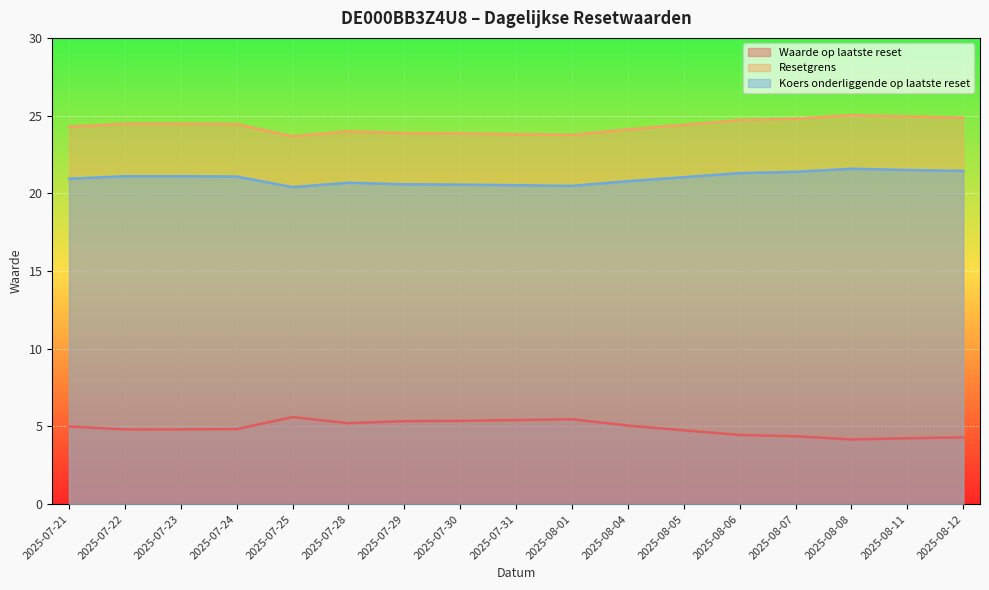

Reading left to right, transcribe all the data shown in this chart.

Waarde op laatste reset: 5.0	4.8	4.8	4.8	5.6	5.2	5.3	5.4	5.4	5.5	5.1	4.8	4.5	4.4	4.2	4.2	4.3
Resetgrens: 24.3	24.5	24.5	24.5	23.7	24.0	23.9	23.9	23.8	23.8	24.1	24.4	24.7	24.8	25.0	24.9	24.9
Koers onderliggende op laatste reset: 20.9	21.1	21.1	21.1	20.4	20.7	20.6	20.6	20.5	20.5	20.8	21.0	21.3	21.4	21.6	21.5	21.4